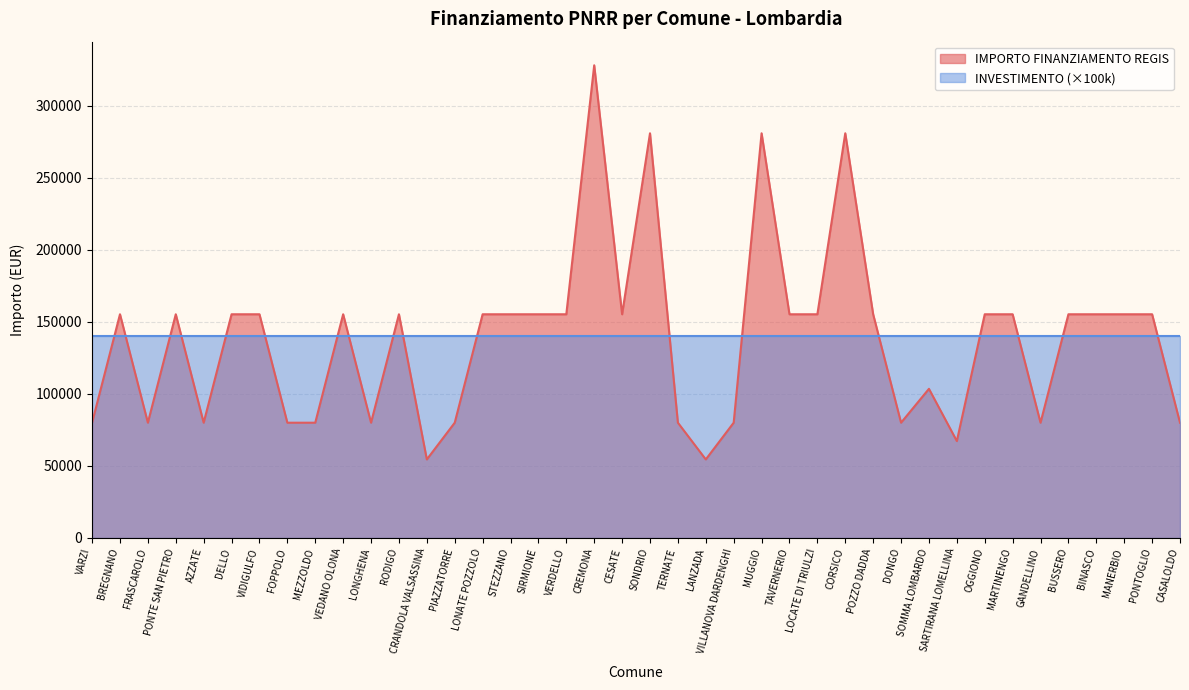

What is the difference between the second highest and minimum values?

226520